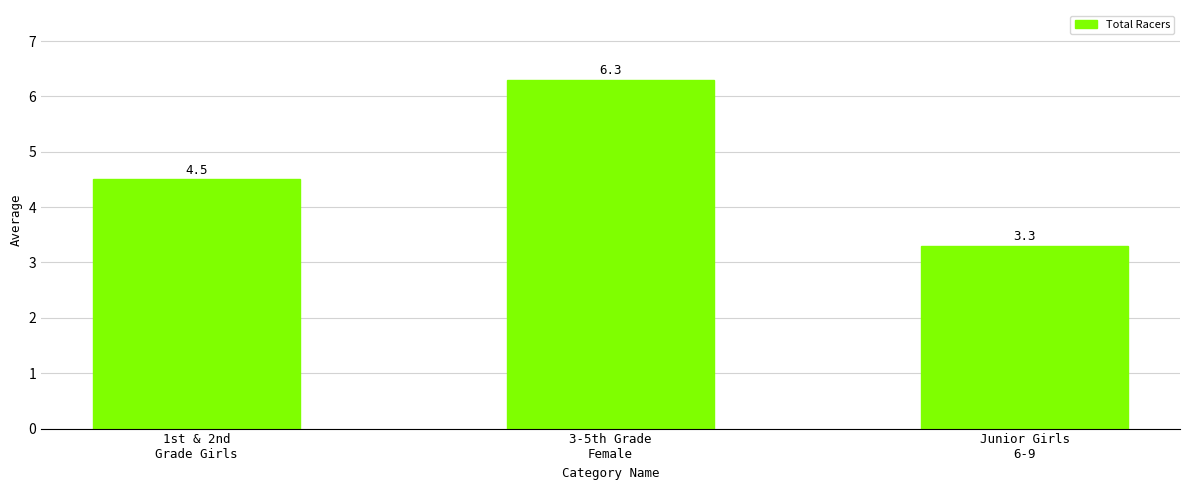

Between 1st & 2nd
Grade Girls and 3-5th Grade
Female, which is larger?

3-5th Grade
Female